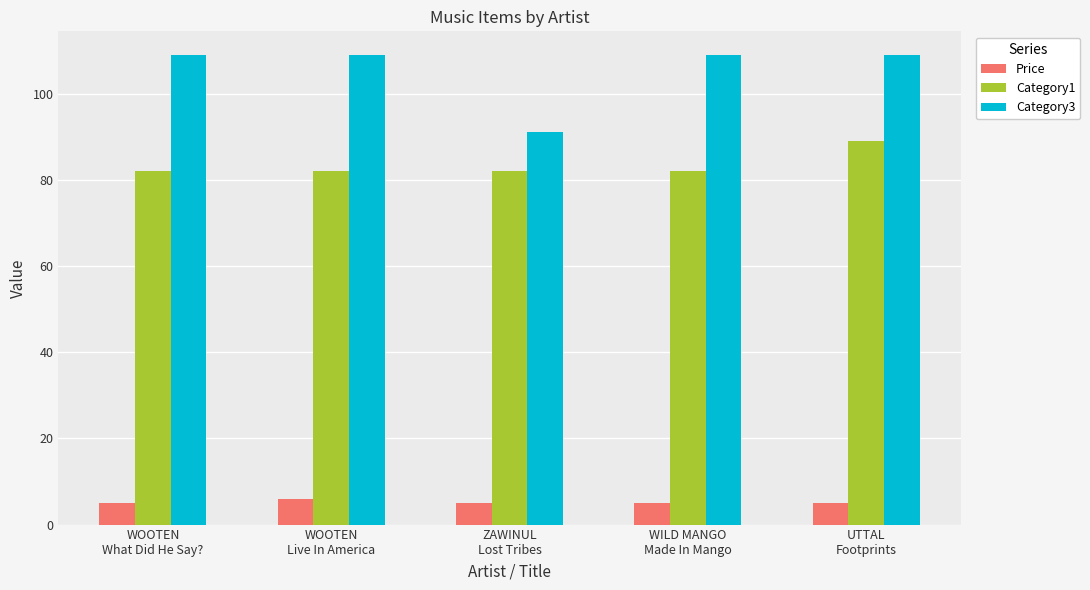

What is the maximum value for Category1?

89.0